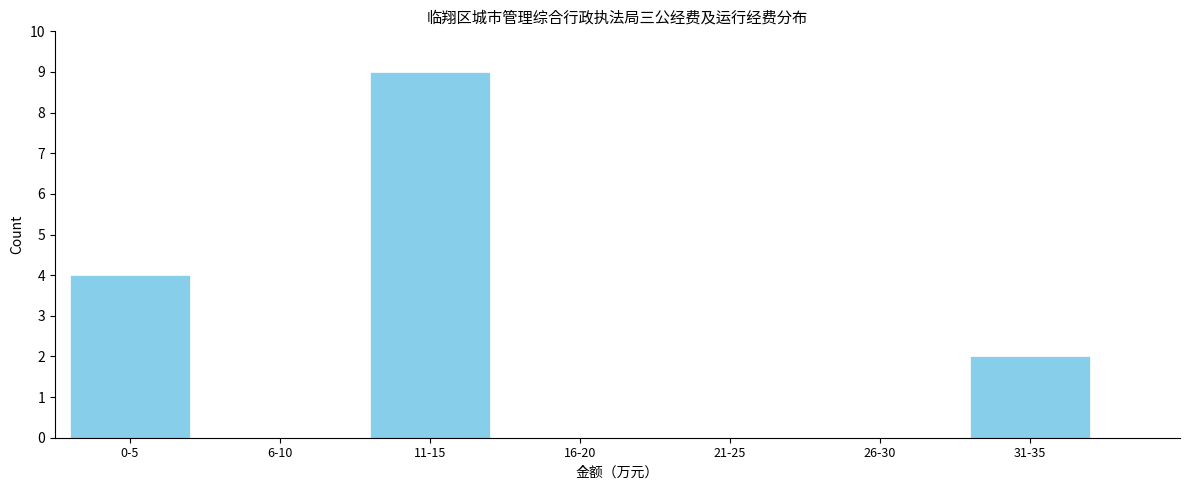

Reading left to right, extract all data points from this chart.

0-5=4	6-10=0	11-15=9	16-20=0	21-25=0	26-30=0	31-35=2